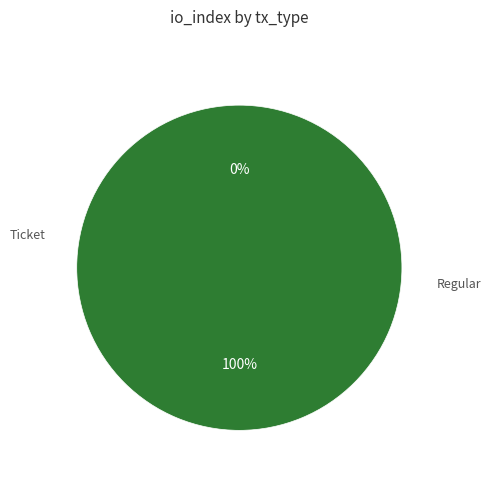

Is it true that Regular is 100% of the pie?

True